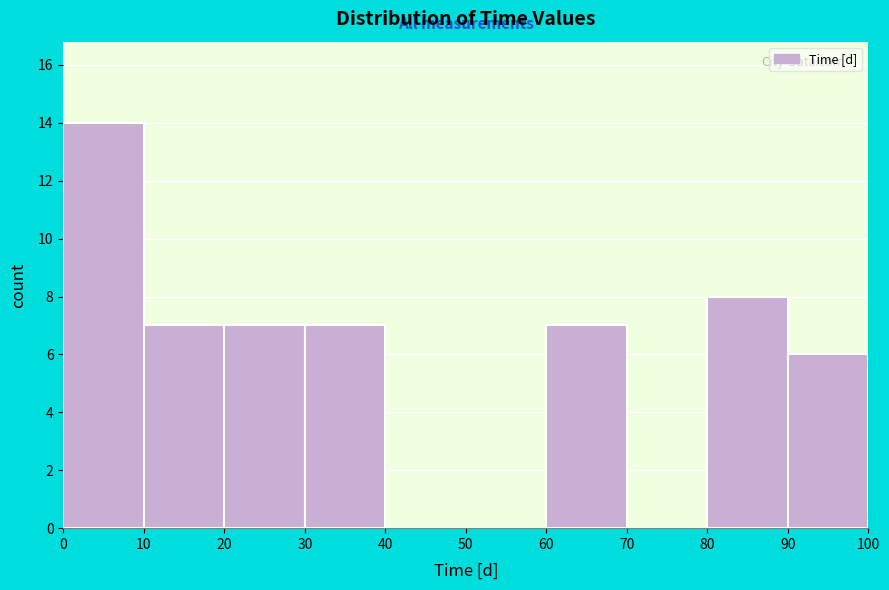

Over which range of the x-axis is the bar tallest?

0 to 10